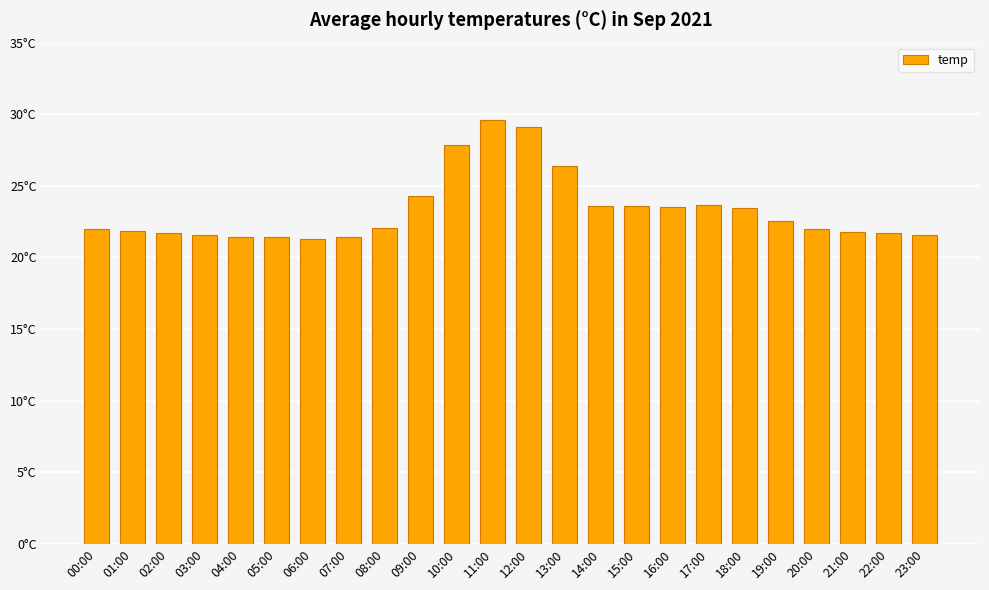

What is the sum of the values at 00:00 and 13:00?

48.4